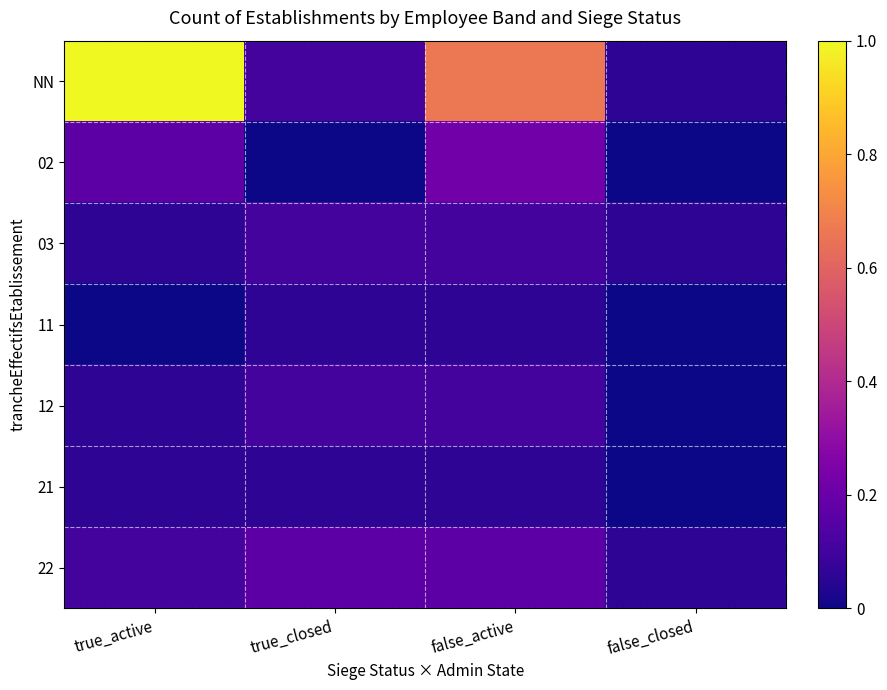

At which category is the sum across all series the highest?

true_active